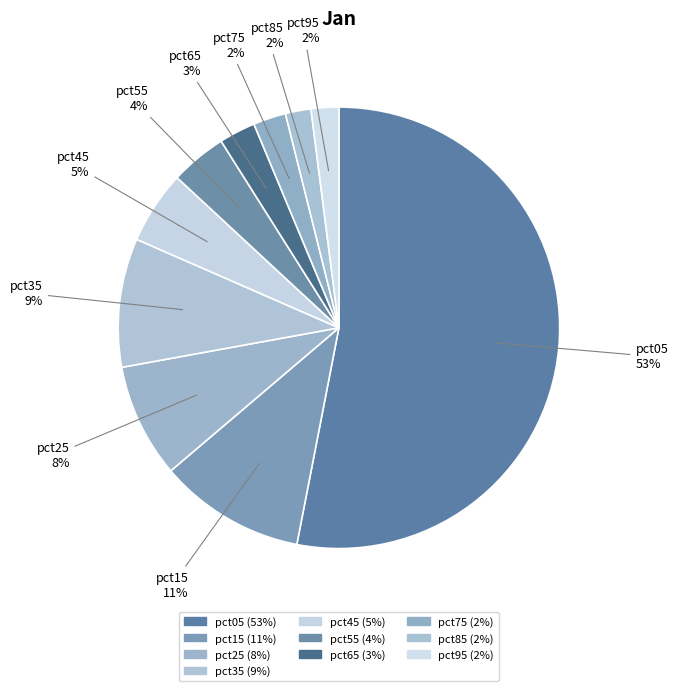

Which slice represents more than half of the pie?

pct05